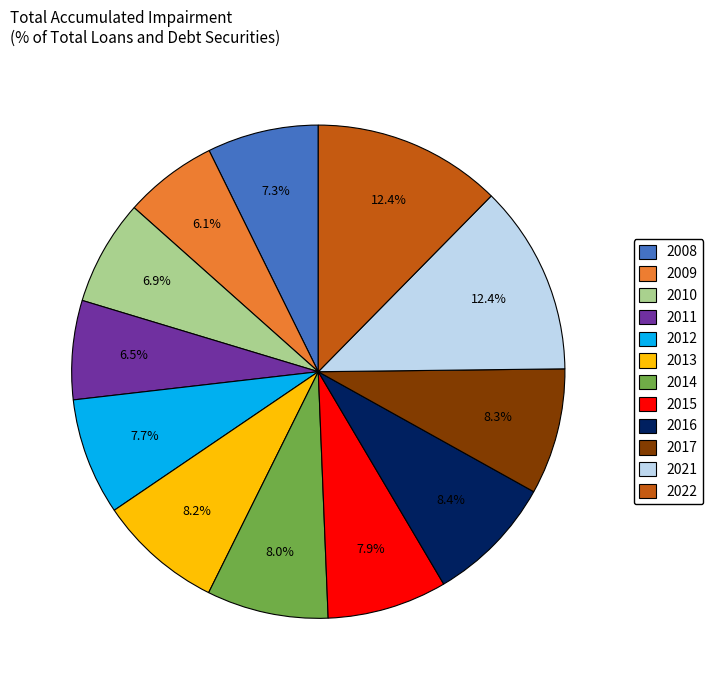

To the nearest percent, what percentage of the pie is 2016?

8%